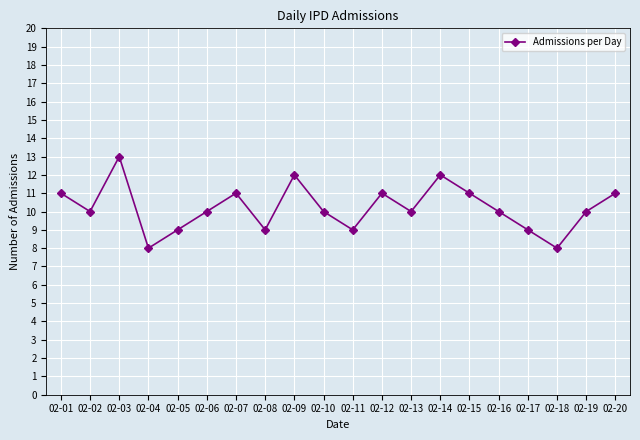

True or false: the data shows 7 at 02-09.

False